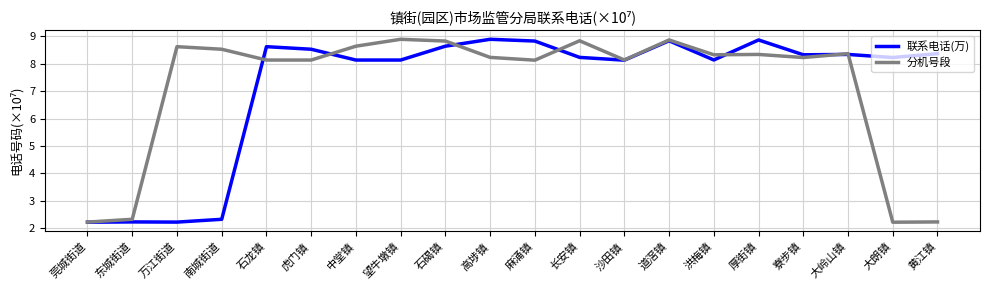

What is the minimum value shown in the chart?

2.2